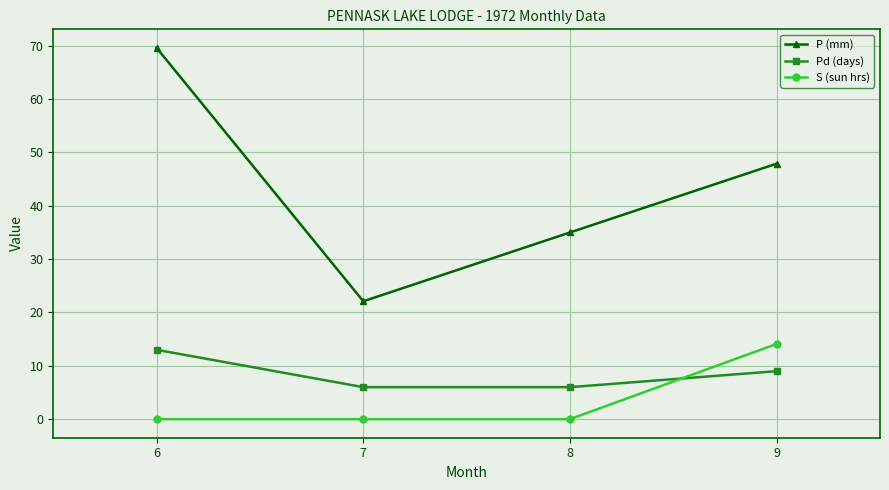

True or false: P (mm) has a value of 22.1 at 7.

True